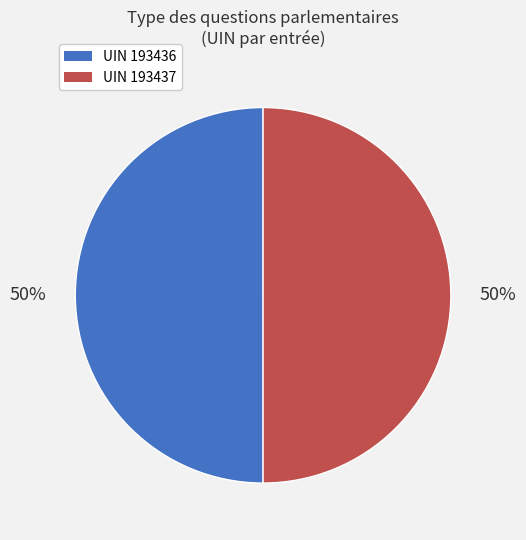

How many slices are in this pie chart?

2